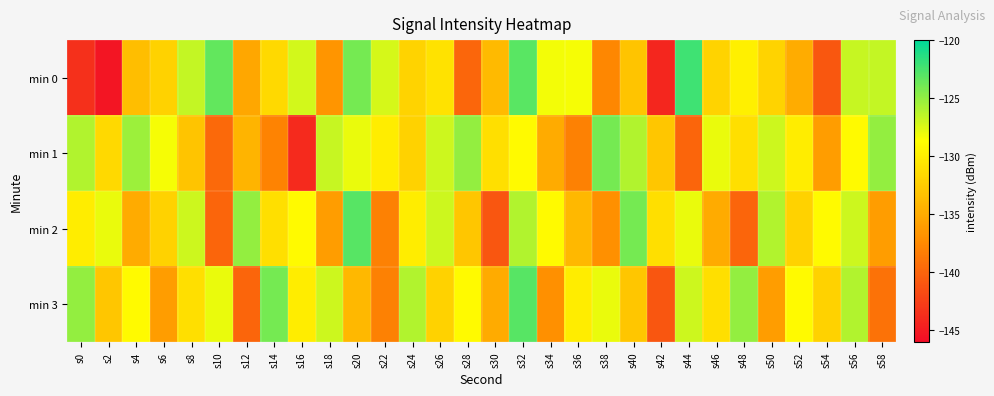

Which series changed the most between s24 and s38?

min 1